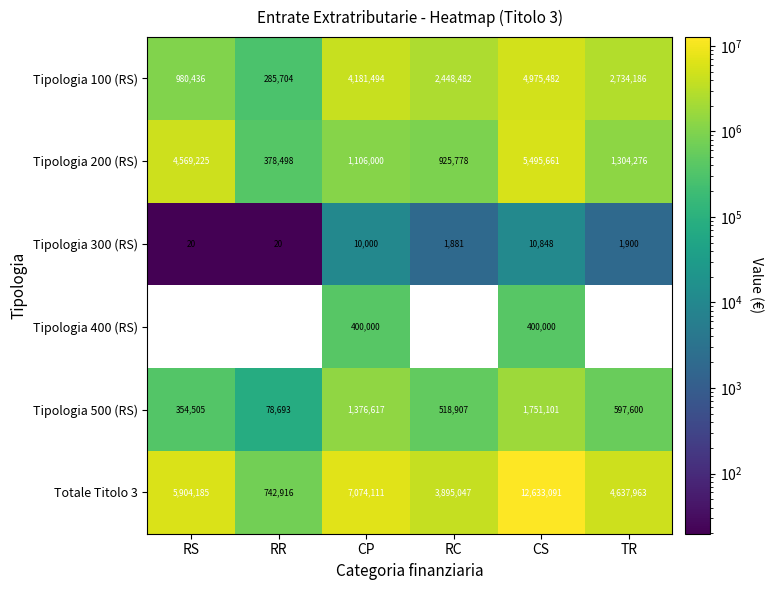

List the labels in order of Tipologia 500 (RS) value, largest first.

CS, CP, TR, RC, RS, RR